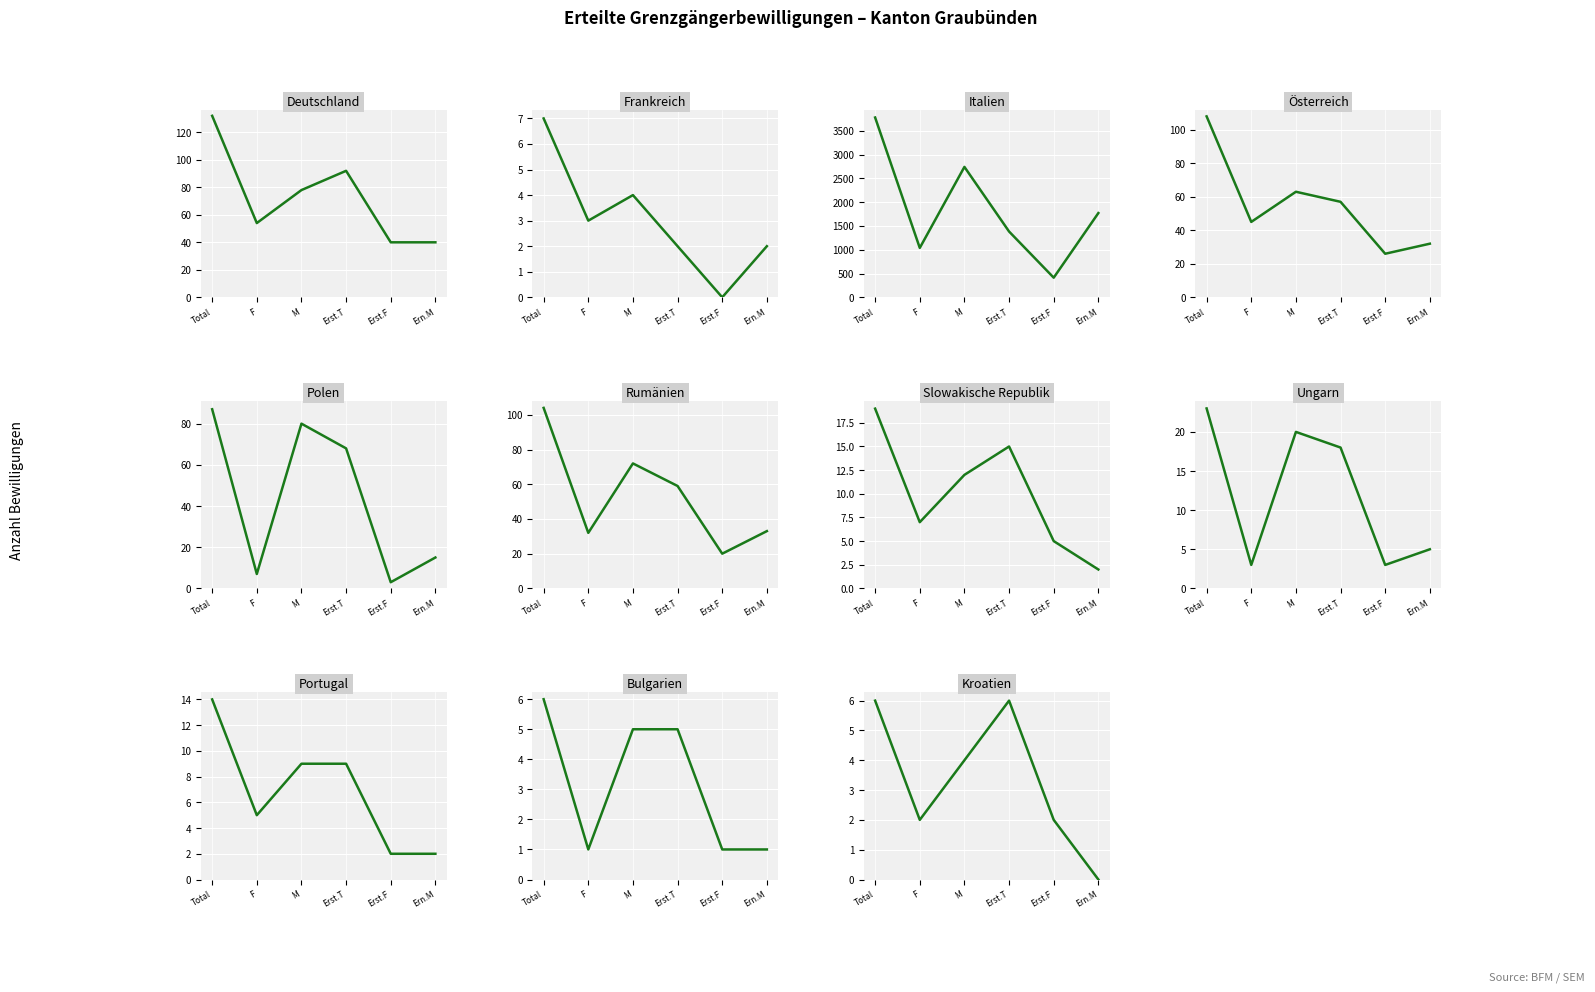

True or false: Frauen and Männer cross at least once.

False